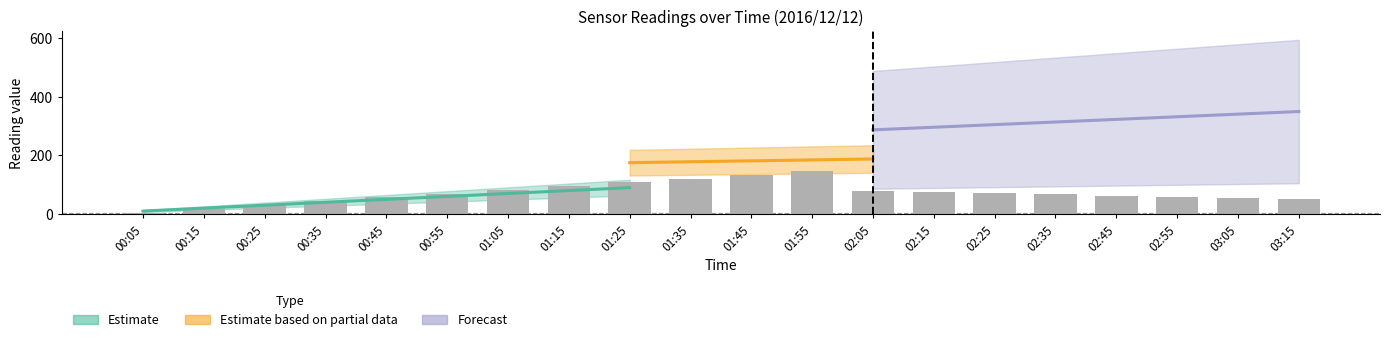

What is the change in value from 00:05 to 01:55?

+141.8